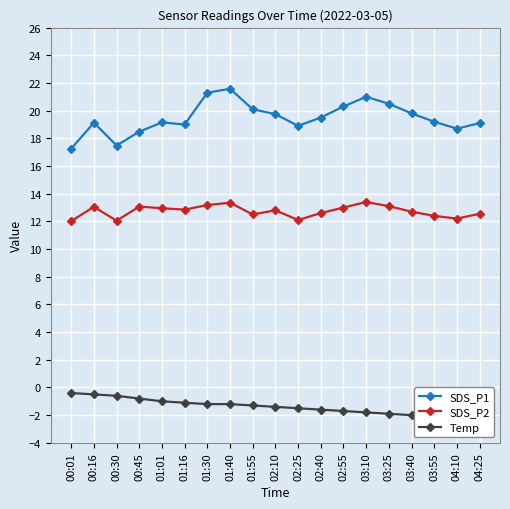

The SDS_P1 series shows 21.0 at 03:10. True or false?

True